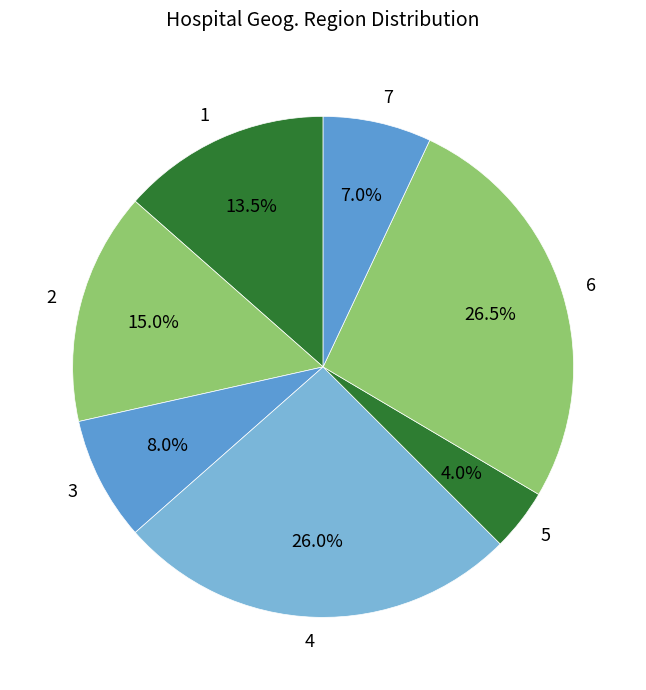

How many slices are in this pie chart?

7